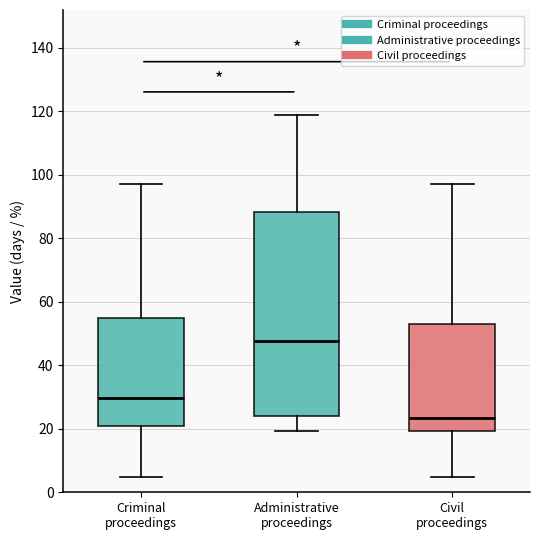

Which box's median line is the highest?

Administrative proceedings